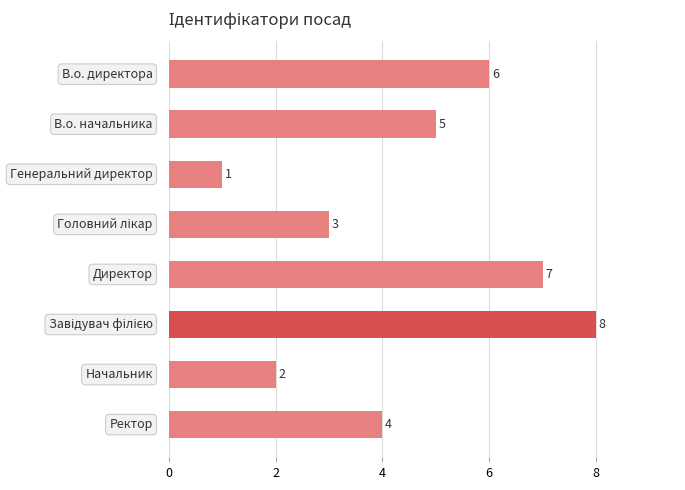

What is the sum of all values?

36